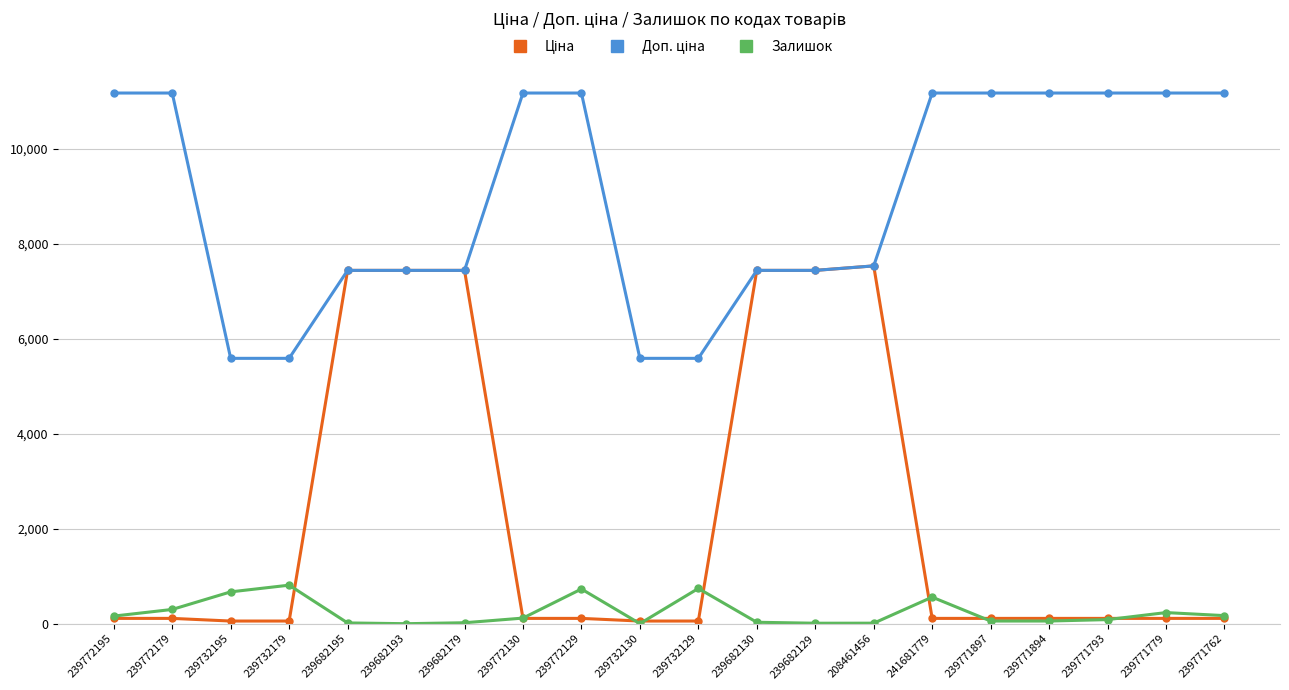

What is the maximum value shown in the chart?

11169.0